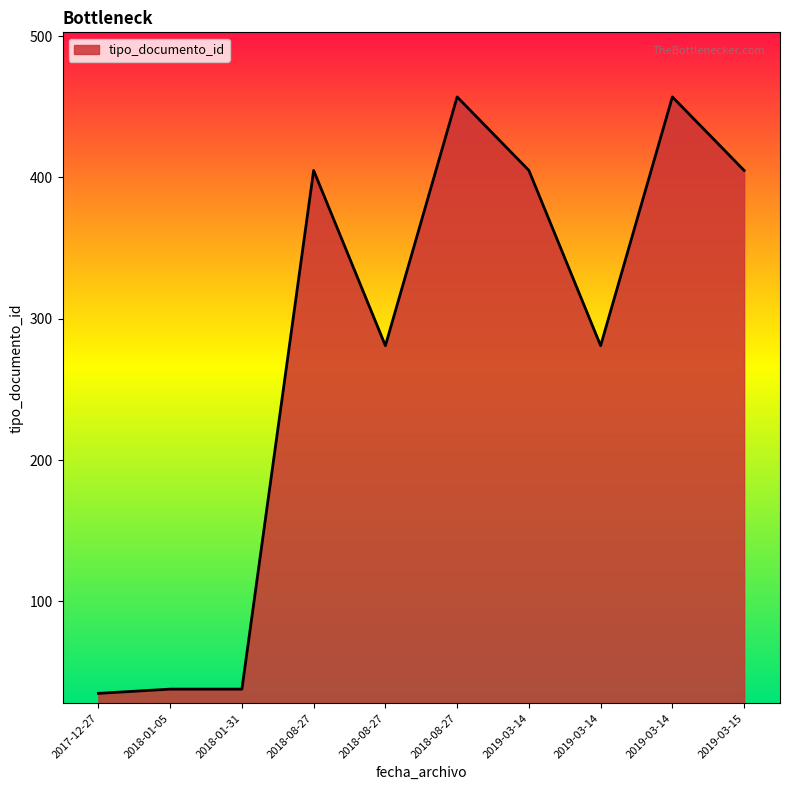

True or false: the data shows 318 at 2019-03-14.

False